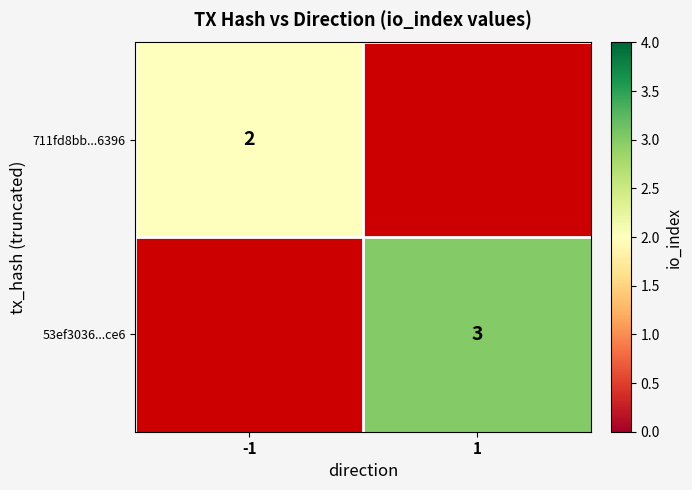

The value of 53ef3036...ce6 at 1 is 3. True or false?

True